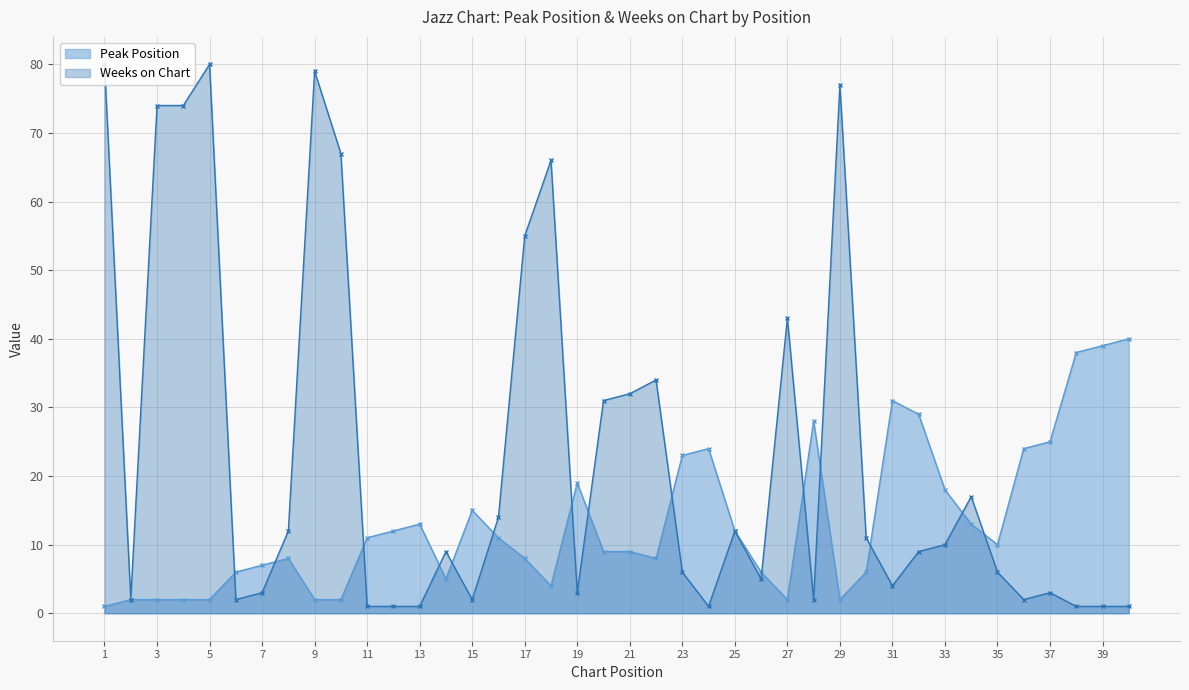

What is the average value of the Weeks on Chart series?

23